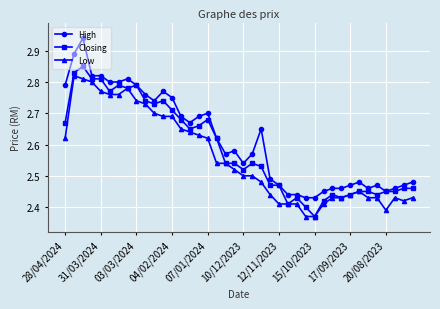

List the series in order of their overall mean, lowest first.

Low, Closing, High